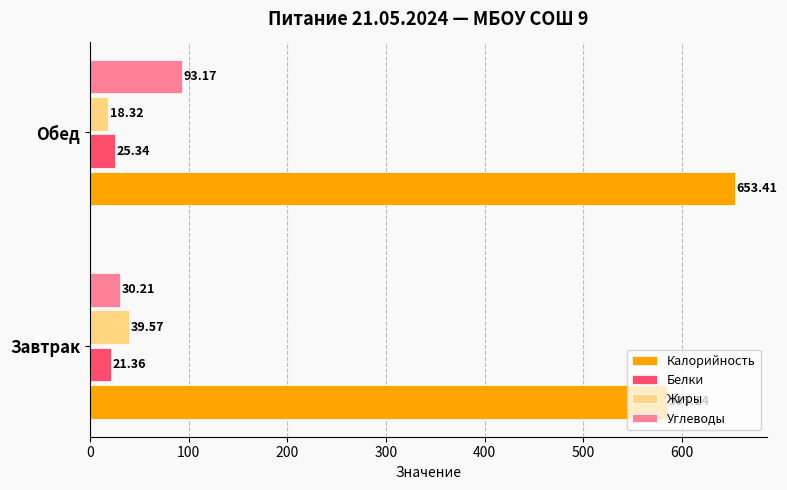

Where is Углеводы nearest to the value 61?

Завтрак